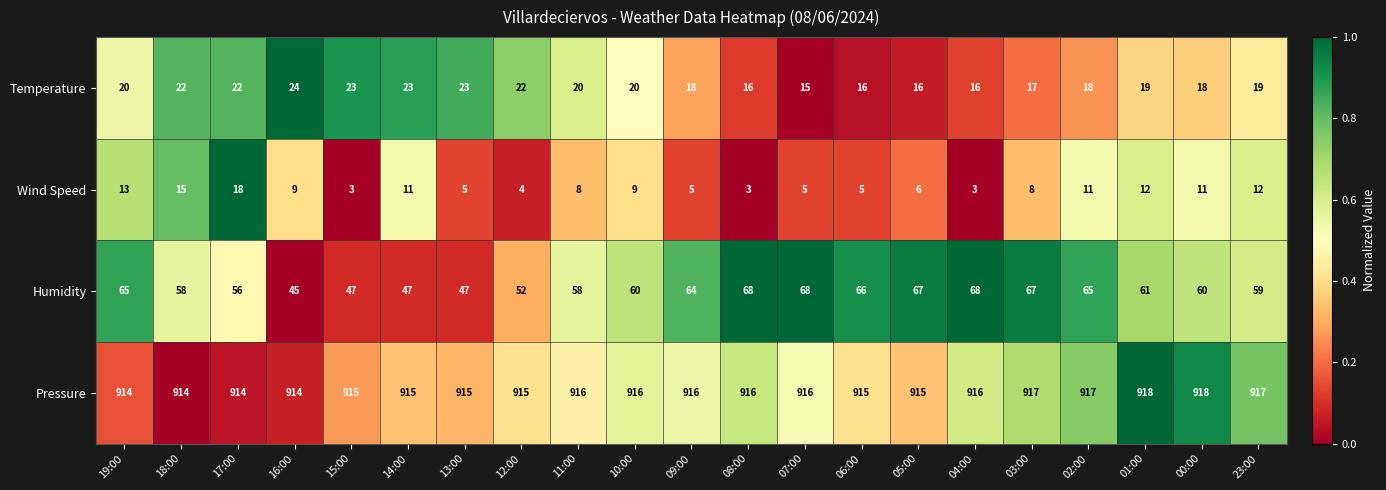

Is it true that Wind Speed equals 4 at 12:00?

True